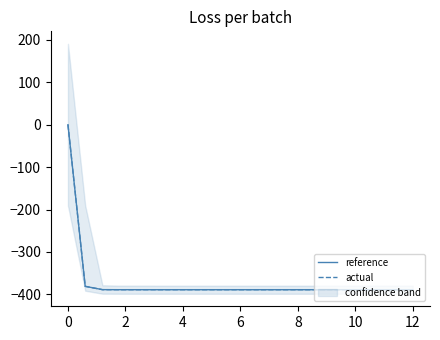

Is it true that reference equals -0.0 at 0?

True